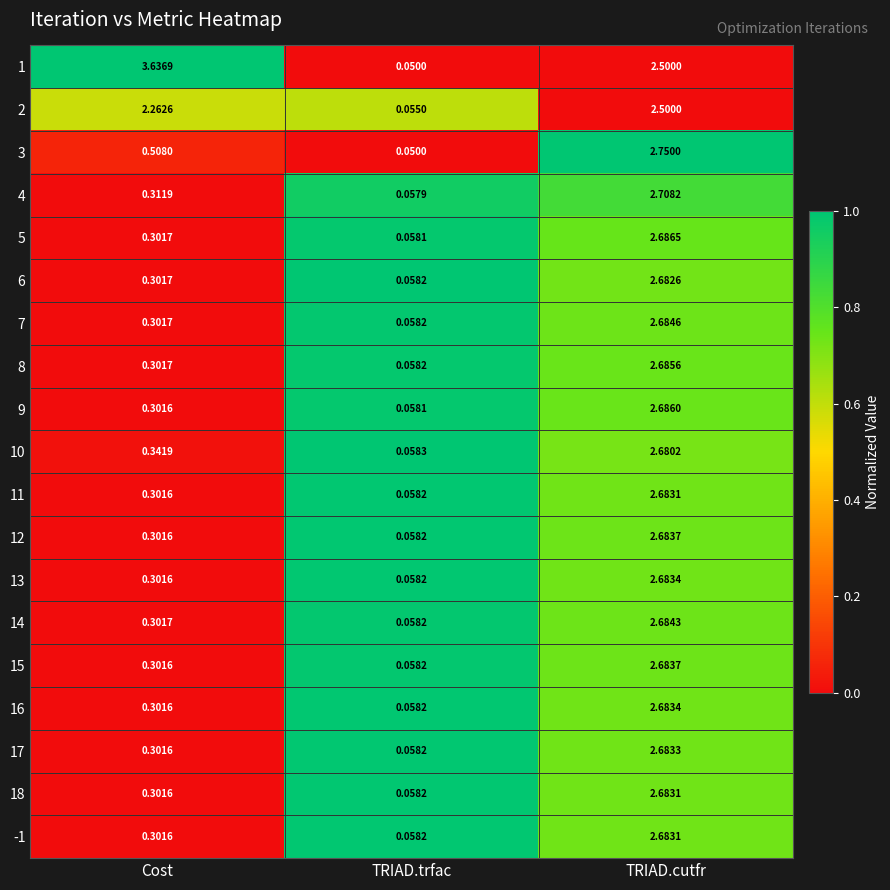

Is the value of 6 at TRIAD.trfac greater than the value of 5 at Cost?

No